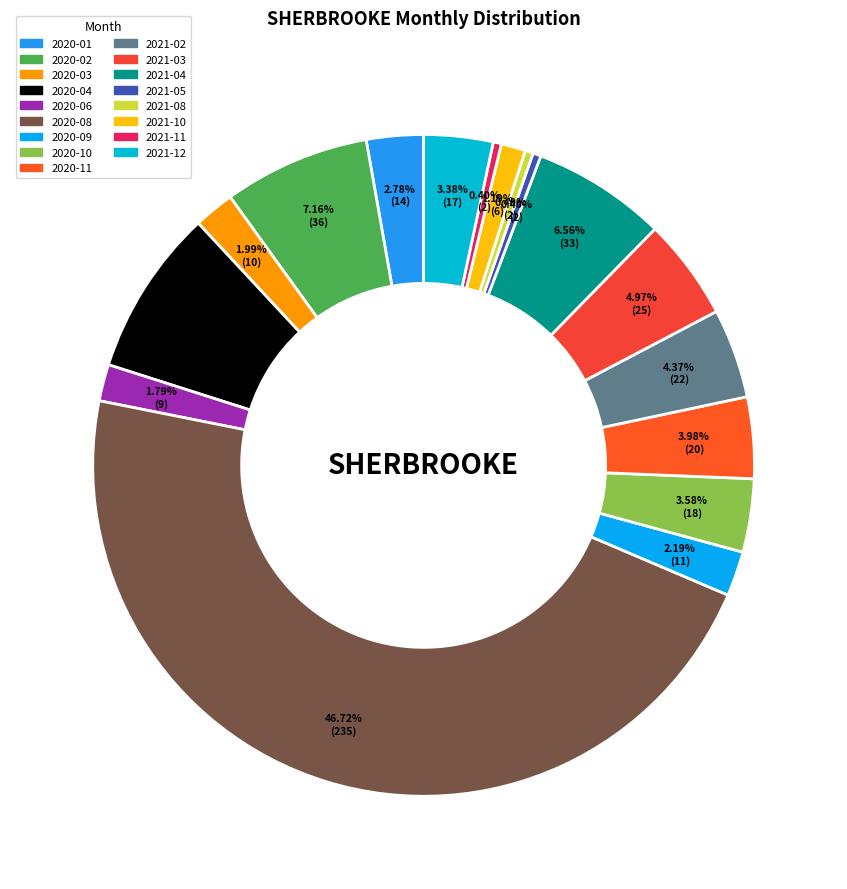

Count the number of slices in the pie.

17